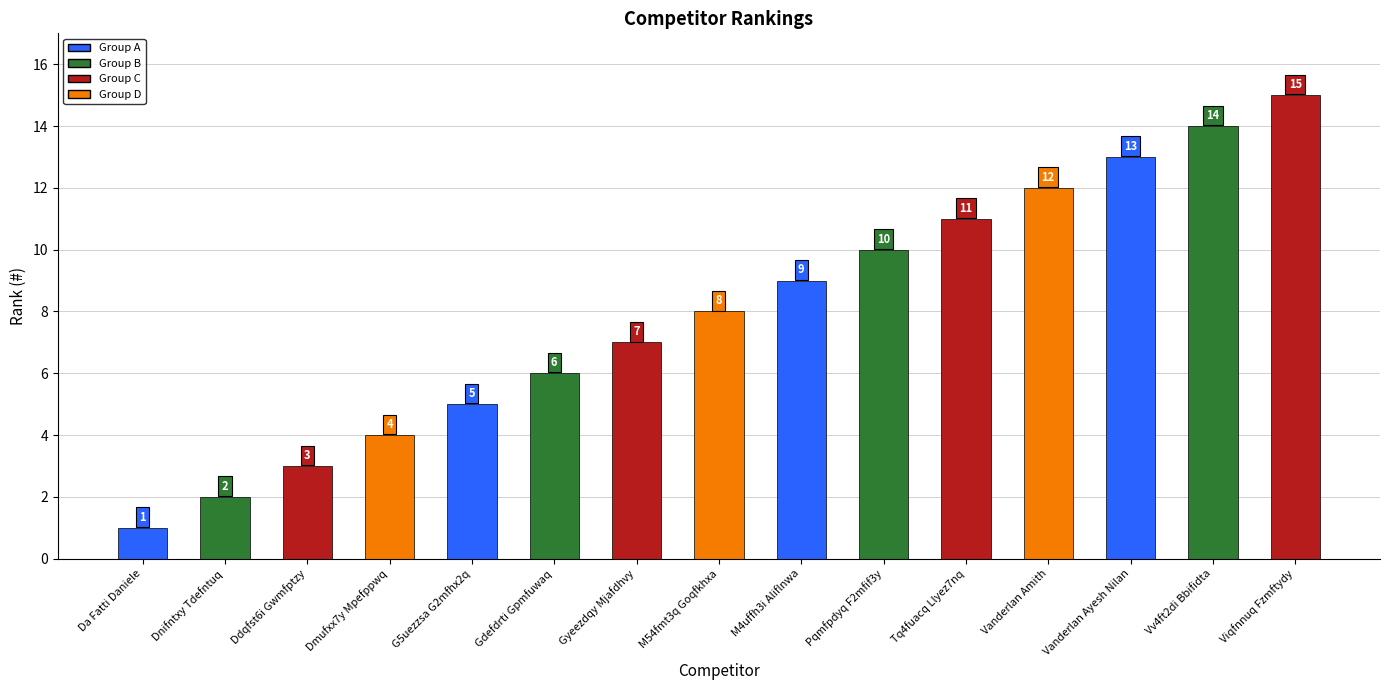

Reading left to right, extract all data points from this chart.

Da Fatti Daniele=1	Dnifntxy Tdefntuq=2	Ddqfst6i Gwmfptzy=3	Dmufxx7y Mpefppwq=4	G5uezzsa G2mfhx2q=5	Gdefdrti Gpmfuwaq=6	Gyeezdqy Mjafdhvy=7	M54fmt3q Goqfkhxa=8	M4uffh3i Aliflnwa=9	Pqmfpdyq F2mfif3y=10	Tq4fuacq Llyez7nq=11	Vanderlan Amith=12	Vanderlan Ayesh Nilan=13	Vv4ft2di Bbifidta=14	Viqfnnuq Fzmftydy=15